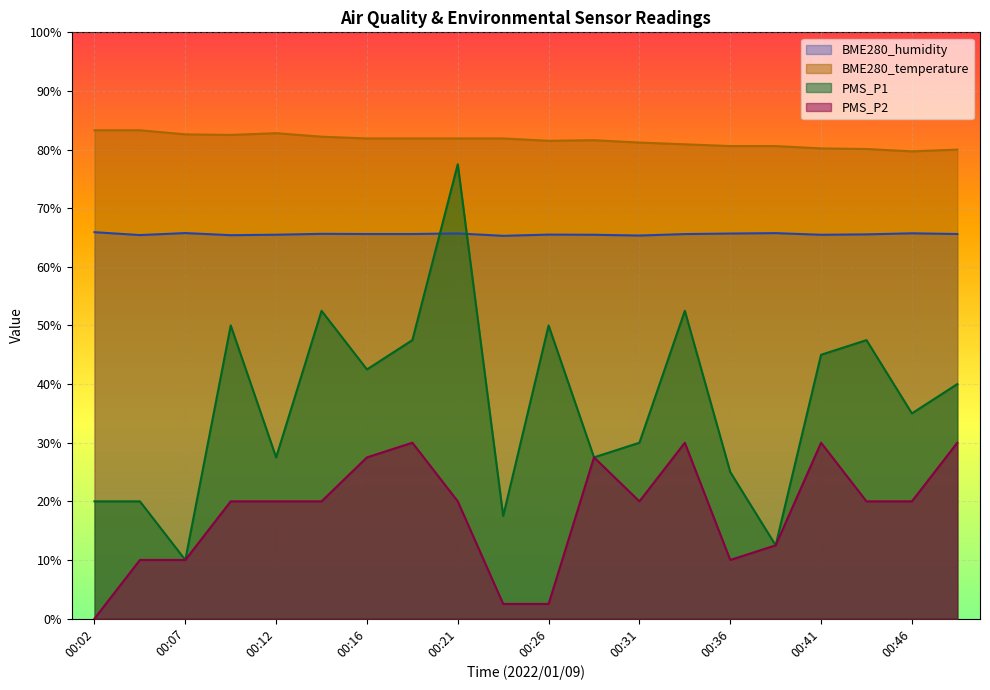

Rank the series by their average value, from highest to lowest.

BME280_temperature, BME280_humidity, PMS_P1, PMS_P2